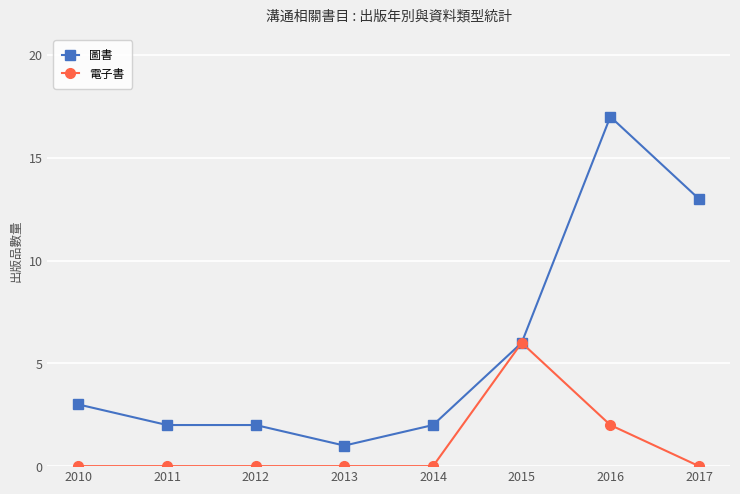

True or false: 電子書 has more than 0 points higher than both neighbors.

True